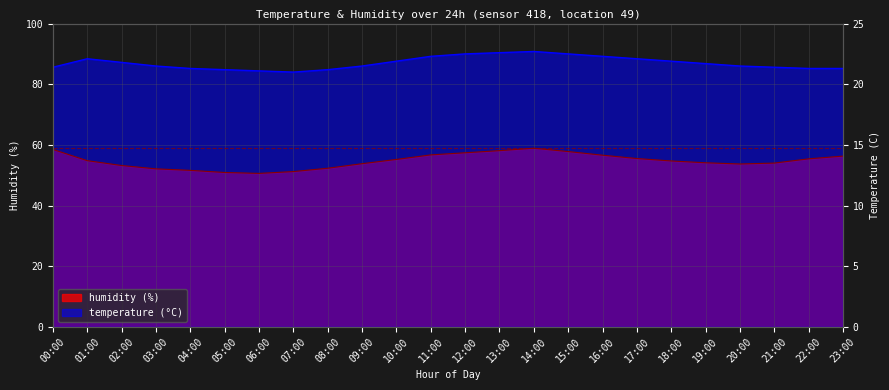

Reading left to right, list all the values displayed in this chart.

temperature: 85.6	88.4	87.2	86.0	85.2	84.8	84.4	84.0	84.8	86.0	87.6	89.2	90.0	90.4	90.8	90.0	89.2	88.4	87.6	86.8	86.0	85.6	85.2	85.2
humidity: 58.5	54.8	53.2	52.1	51.6	50.9	50.6	51.2	52.3	53.8	55.2	56.7	57.4	58.1	58.9	57.8	56.6	55.5	54.7	54.1	53.7	54.0	55.4	56.3